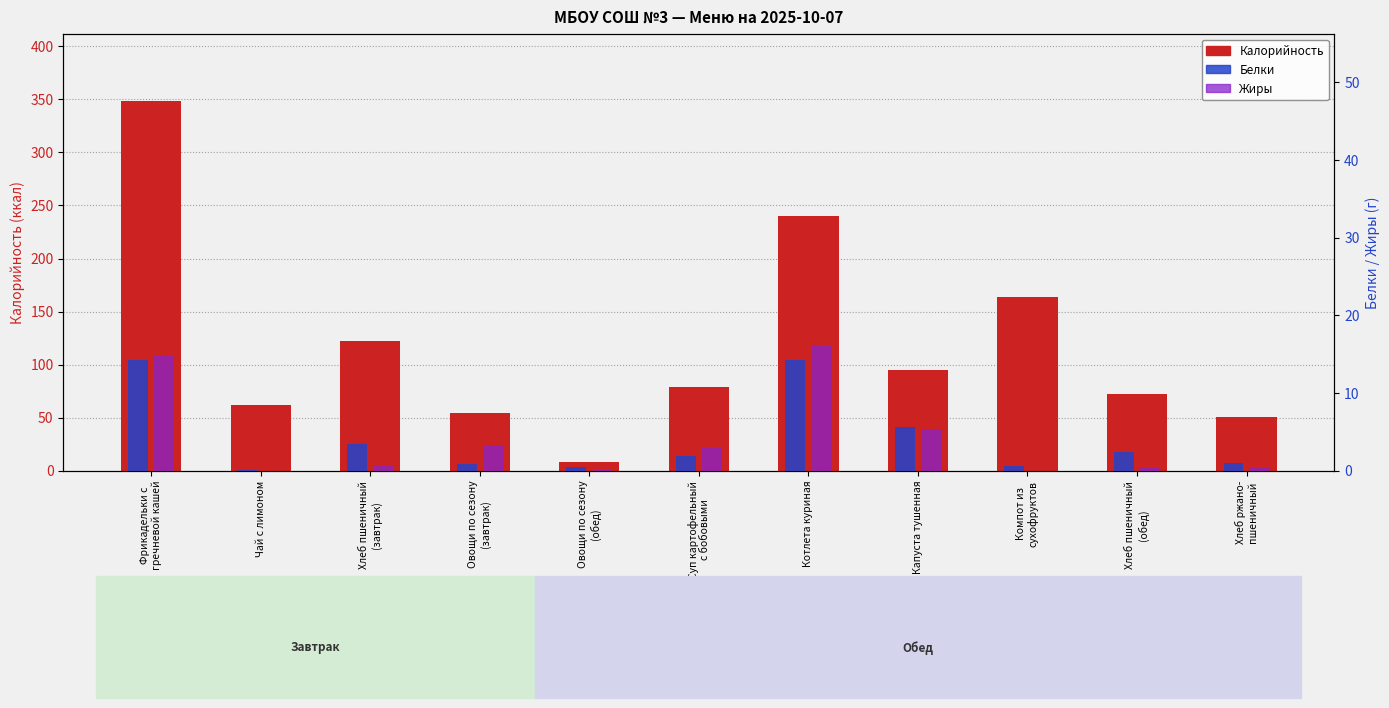

Which category has the highest value across all series?

Фрикадельки с
гречневой кашей